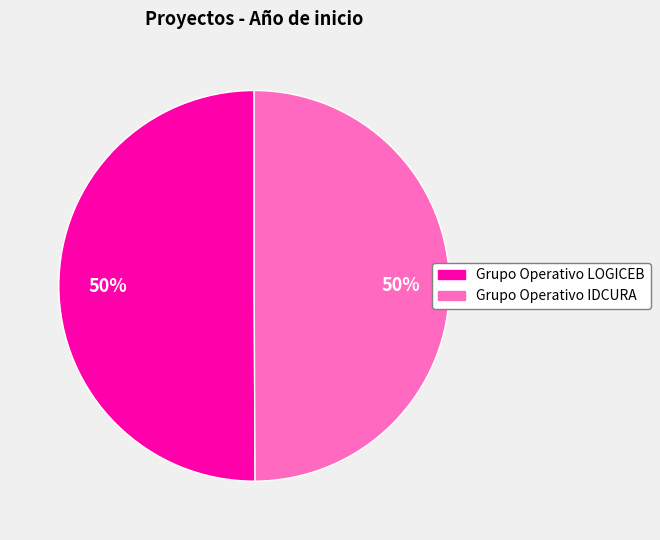

How many slices are in this pie chart?

2